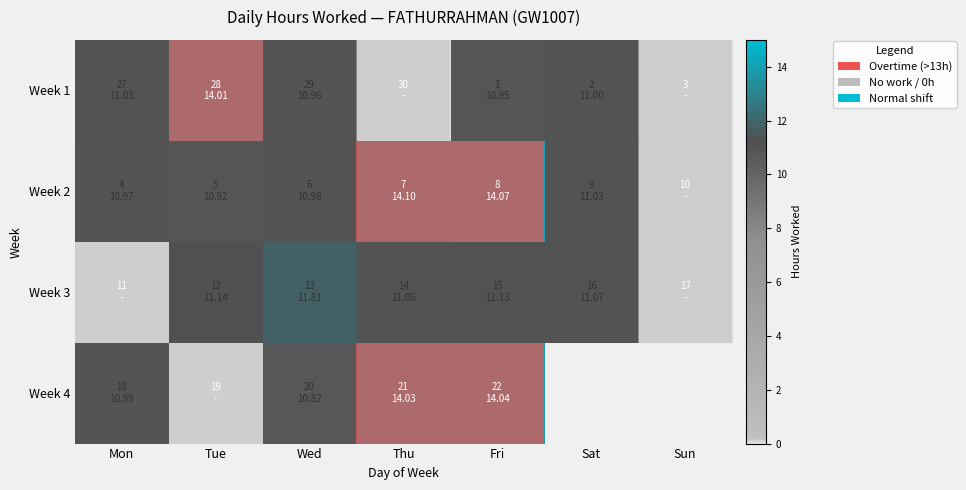

Count the number of categories in the chart.

7